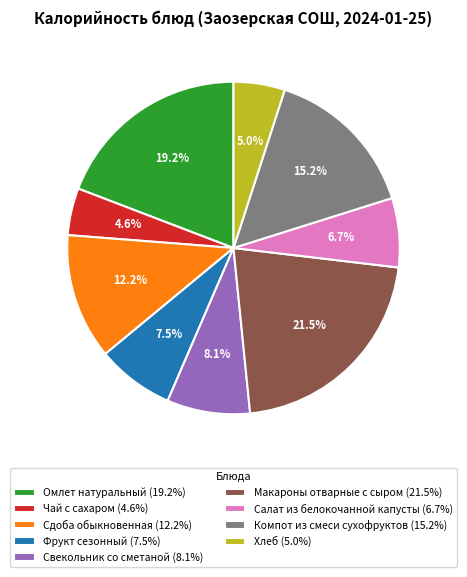

Is it true that Компот из смеси сухофруктов is 15% of the pie?

True